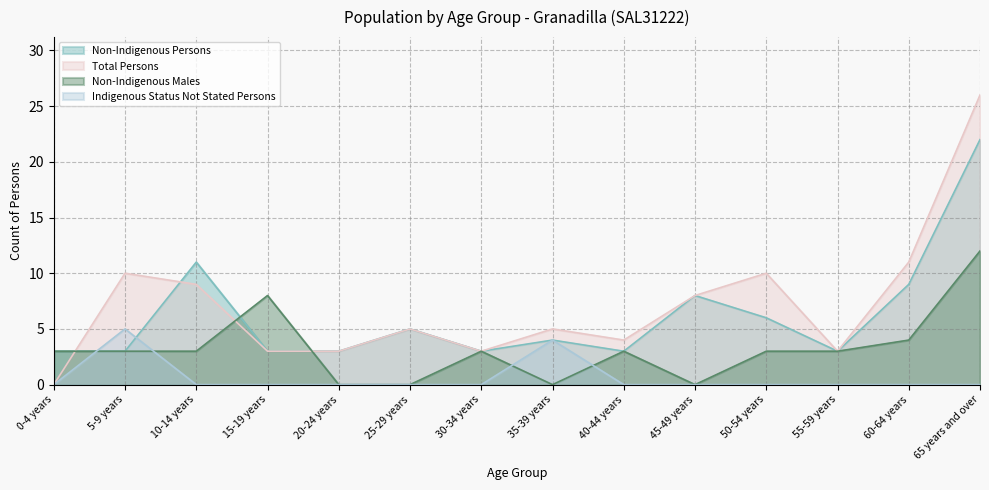

True or false: Total Persons has a value of 10 at 50-54 years.

True